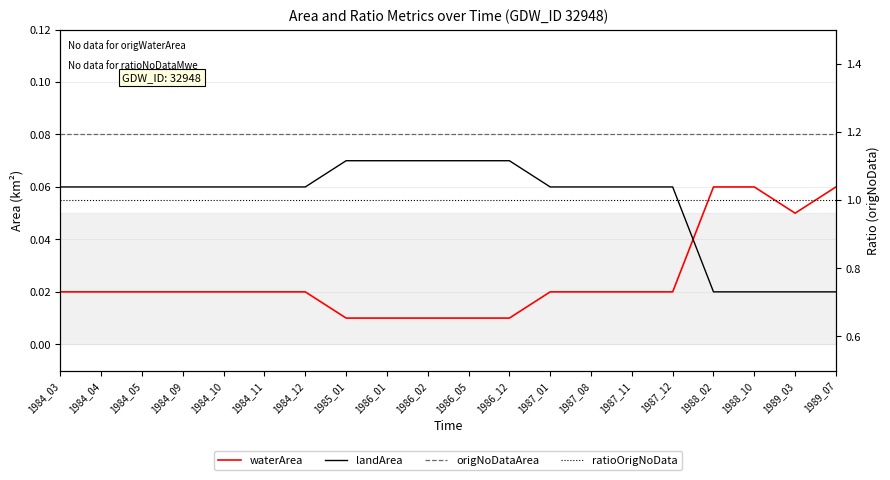

True or false: landArea has more than 2 points higher than both neighbors.

False